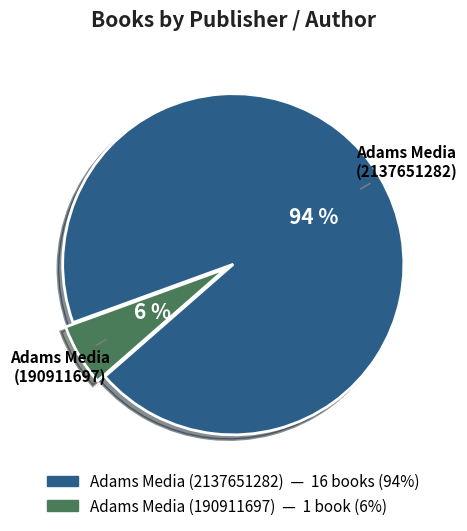

What percentage is the Adams Media (2137651282) slice, to the nearest percent?

94%